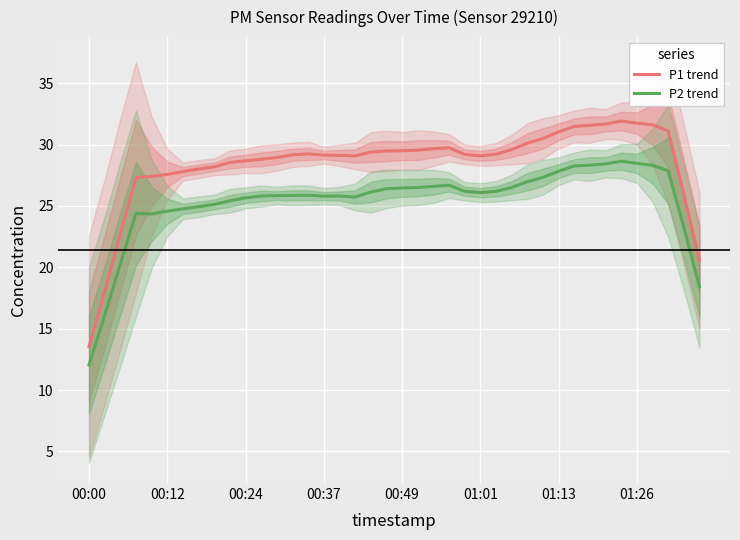

What is the sum of all P1 trend values?

1134.9